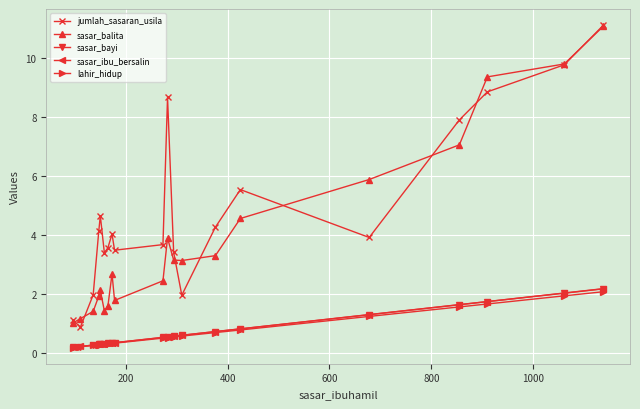

In sasar_balita, how many points are lower than both neighbors (excluding endpoints)?

3